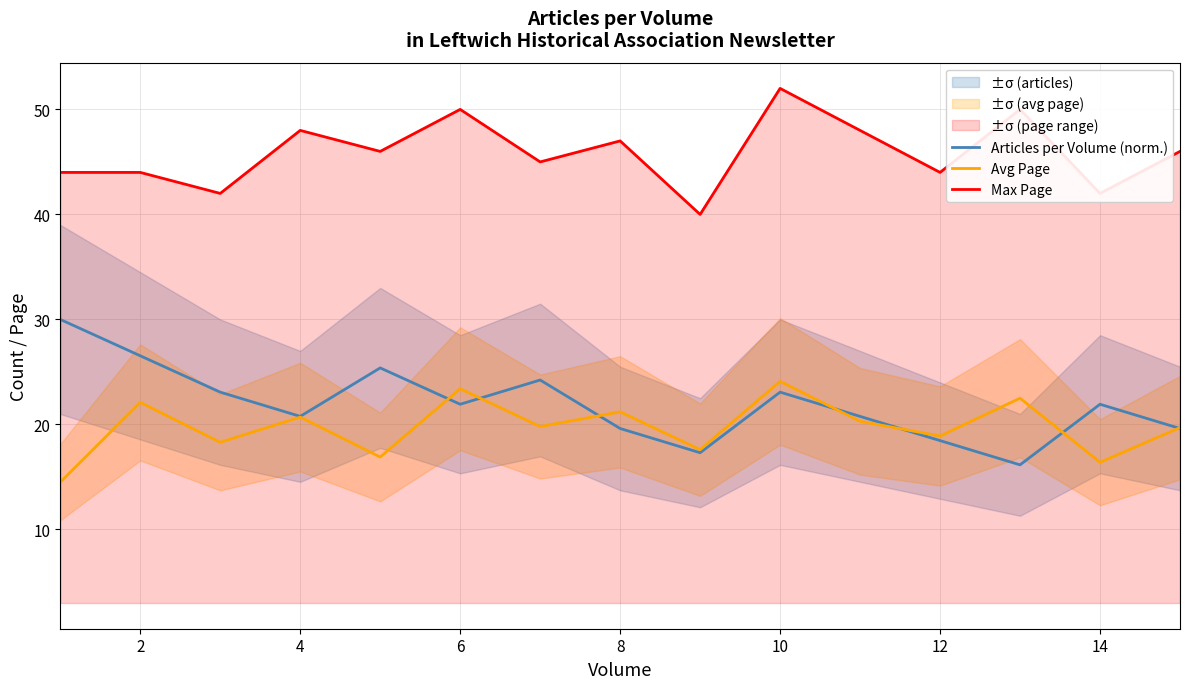

How many interior local valleys does the Max Page series have?

6